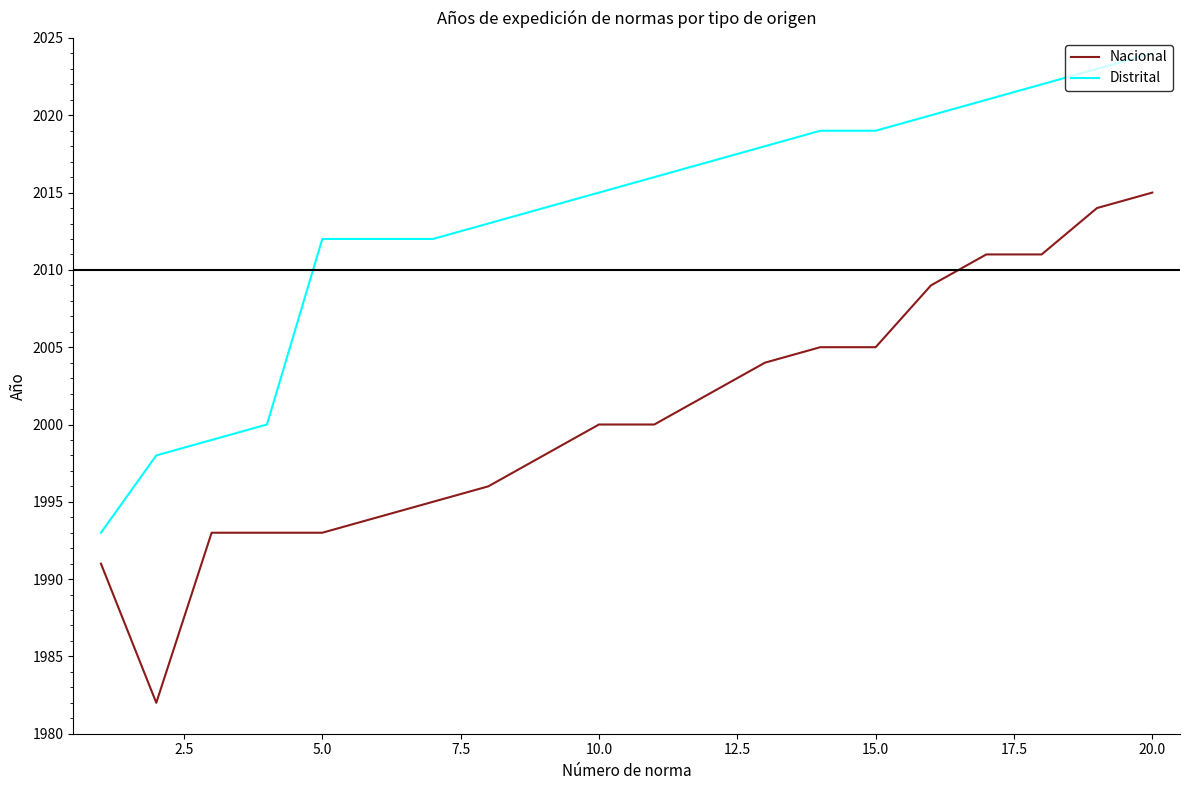

What is the maximum value shown in the chart?

2024